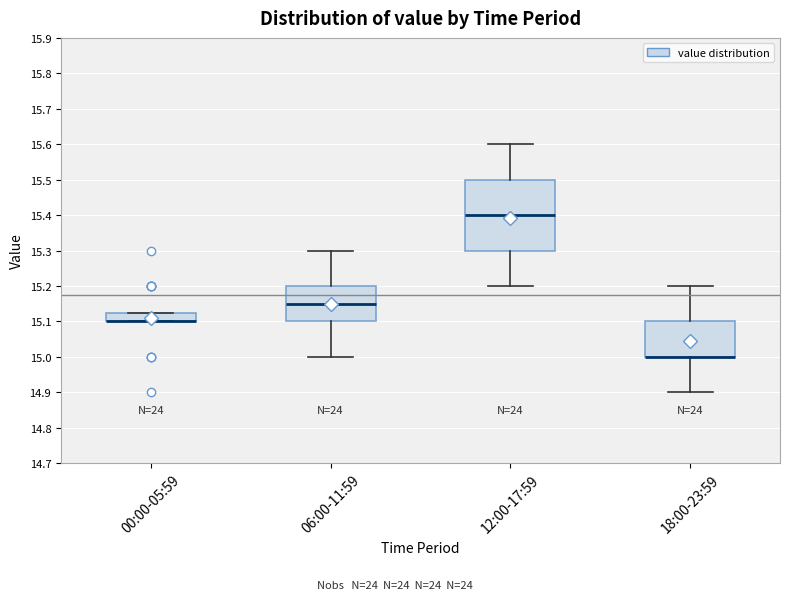

Reading left to right, transcribe this box plot: for each box, give where its median line is, the range the box spans, and where its two whiskers end, as read against the y-axis. The values are not printed on the chart, so give them approximately, as read against the axis.

00:00-05:59: median 15.10 (drawn on the box's lower edge), box 15.10 to 15.13, whiskers 15.10 to 15.13
06:00-11:59: median 15.15, box 15.10 to 15.20, whiskers 15.00 to 15.30
12:00-17:59: median 15.40, box 15.30 to 15.50, whiskers 15.20 to 15.60
18:00-23:59: median 15.00 (drawn on the box's lower edge), box 15.00 to 15.10, whiskers 14.90 to 15.20